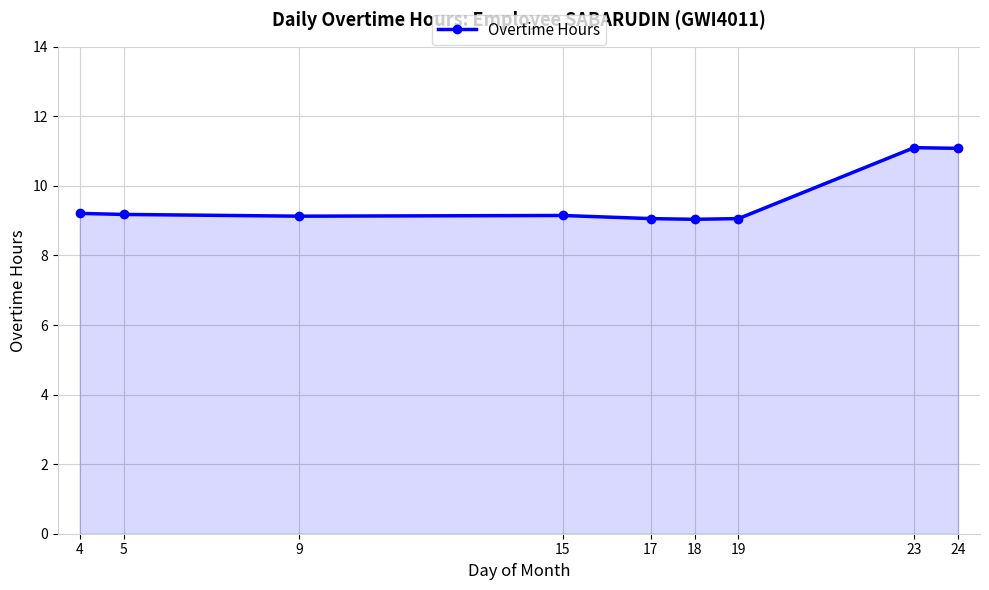

What is the value of the 8th point from the left?

11.1